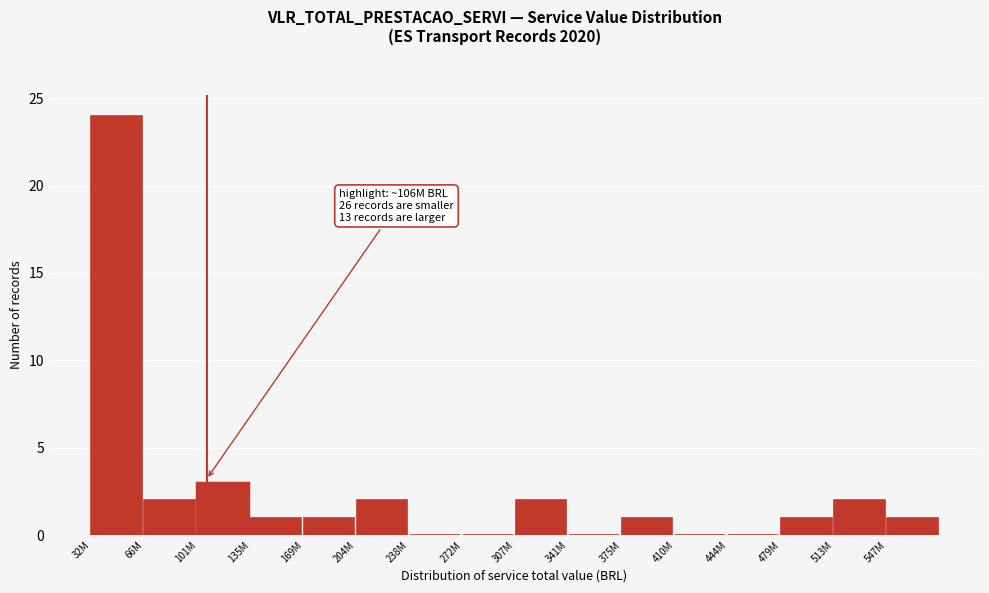

Reading left to right, list all the values displayed in this chart.

32M=24	66M=2	101M=3	135M=1	169M=1	204M=2	238M=0	272M=0	307M=2	341M=0	375M=1	410M=0	444M=0	479M=1	513M=2	547M=1